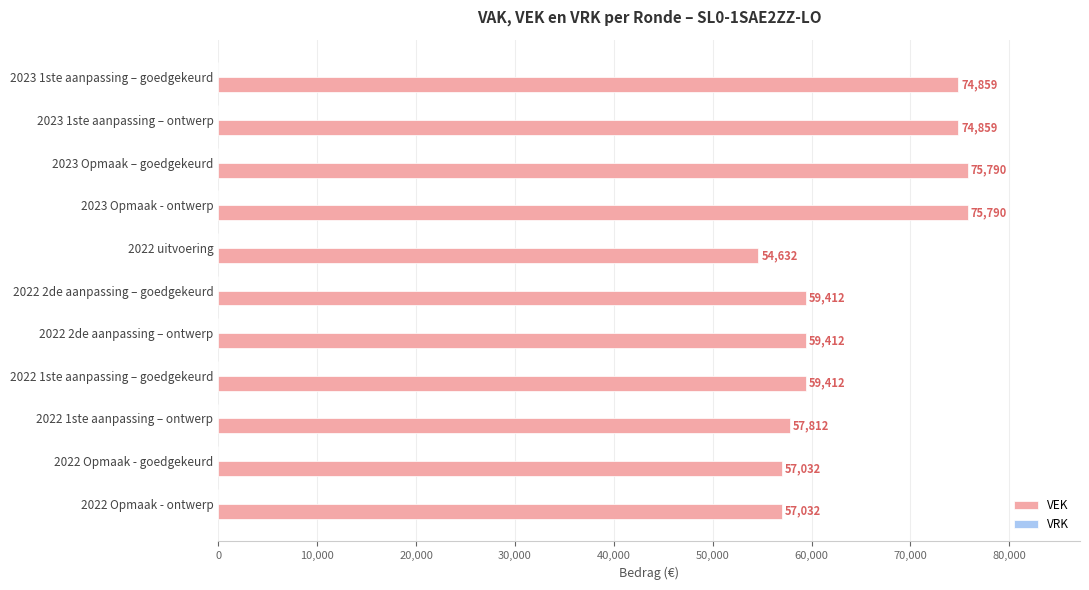

How many bars are there in total?

11